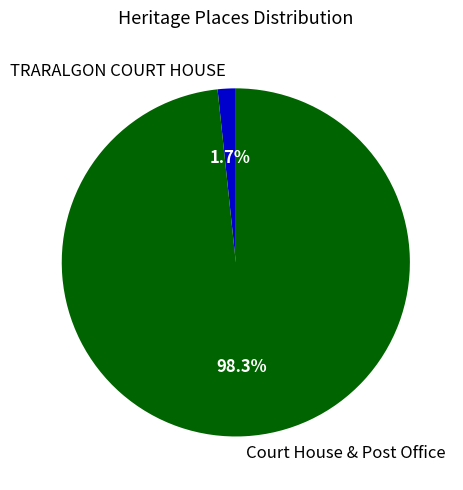

Which slice represents more than half of the pie?

Court House & Post Office